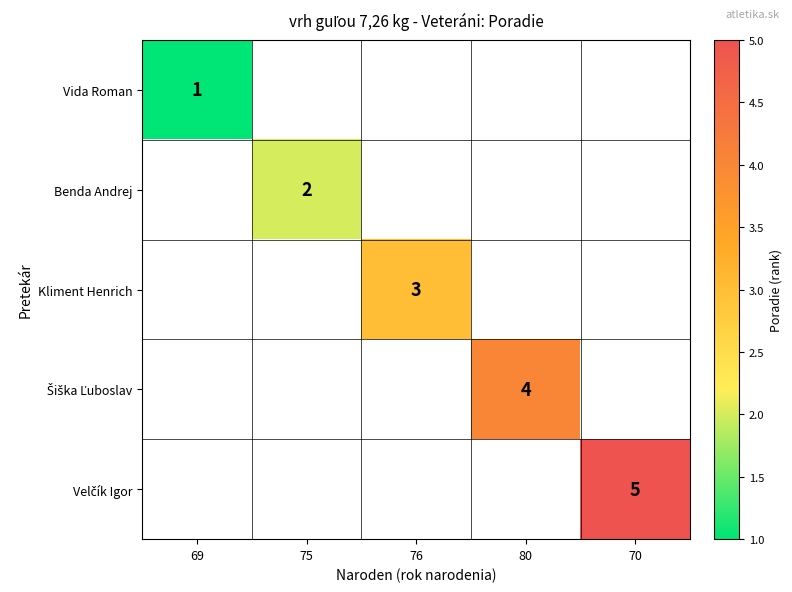

The Kliment Henrich series shows 1 at 76. True or false?

False